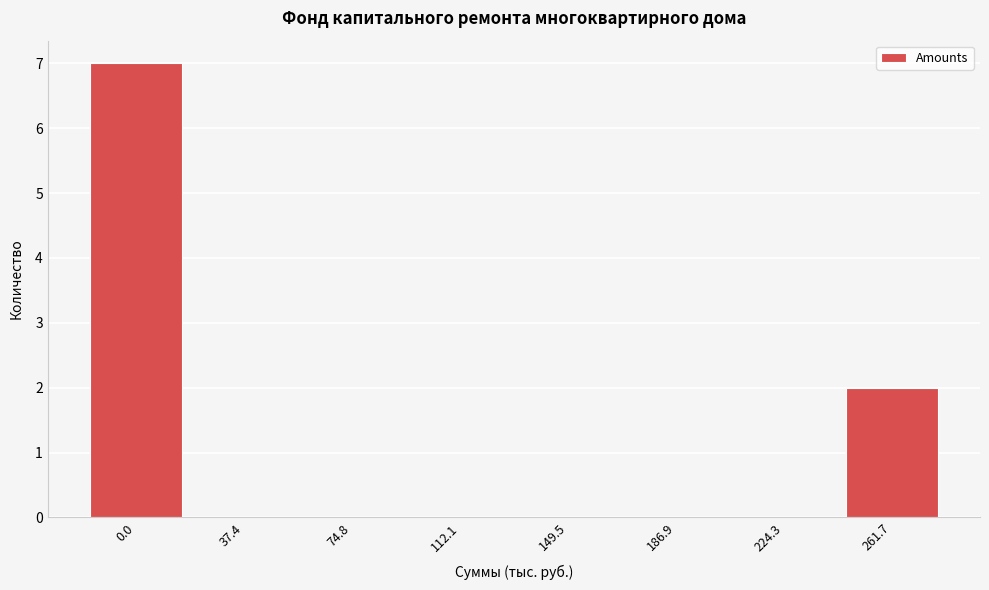

Reading right to left, transcribe all the data shown in this chart.

261.7=2	224.3=0	186.9=0	149.5=0	112.1=0	74.8=0	37.4=0	0.0=7